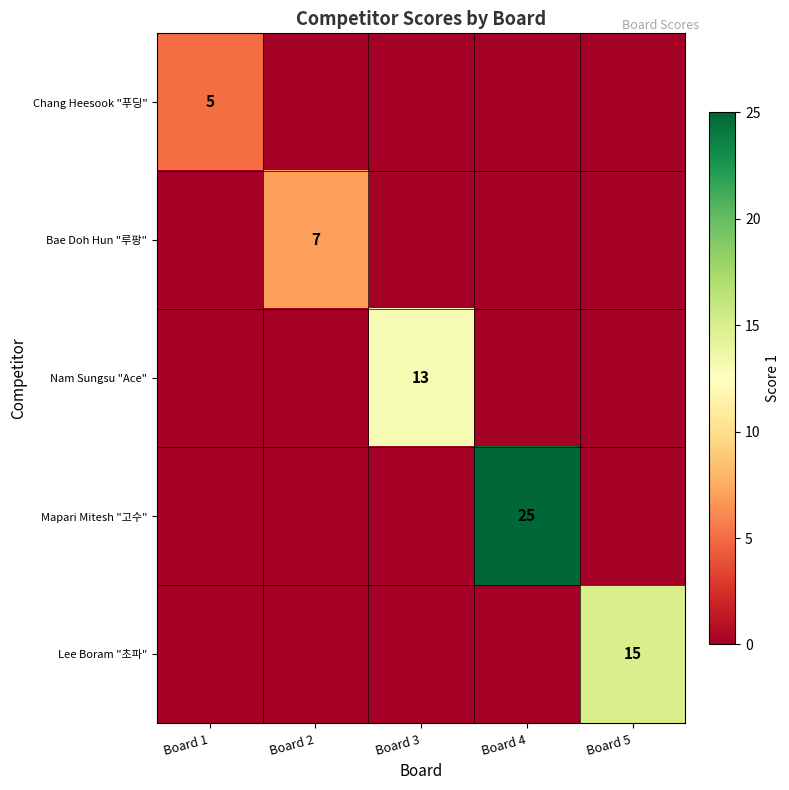

At which category is the sum across all series the highest?

Board 4